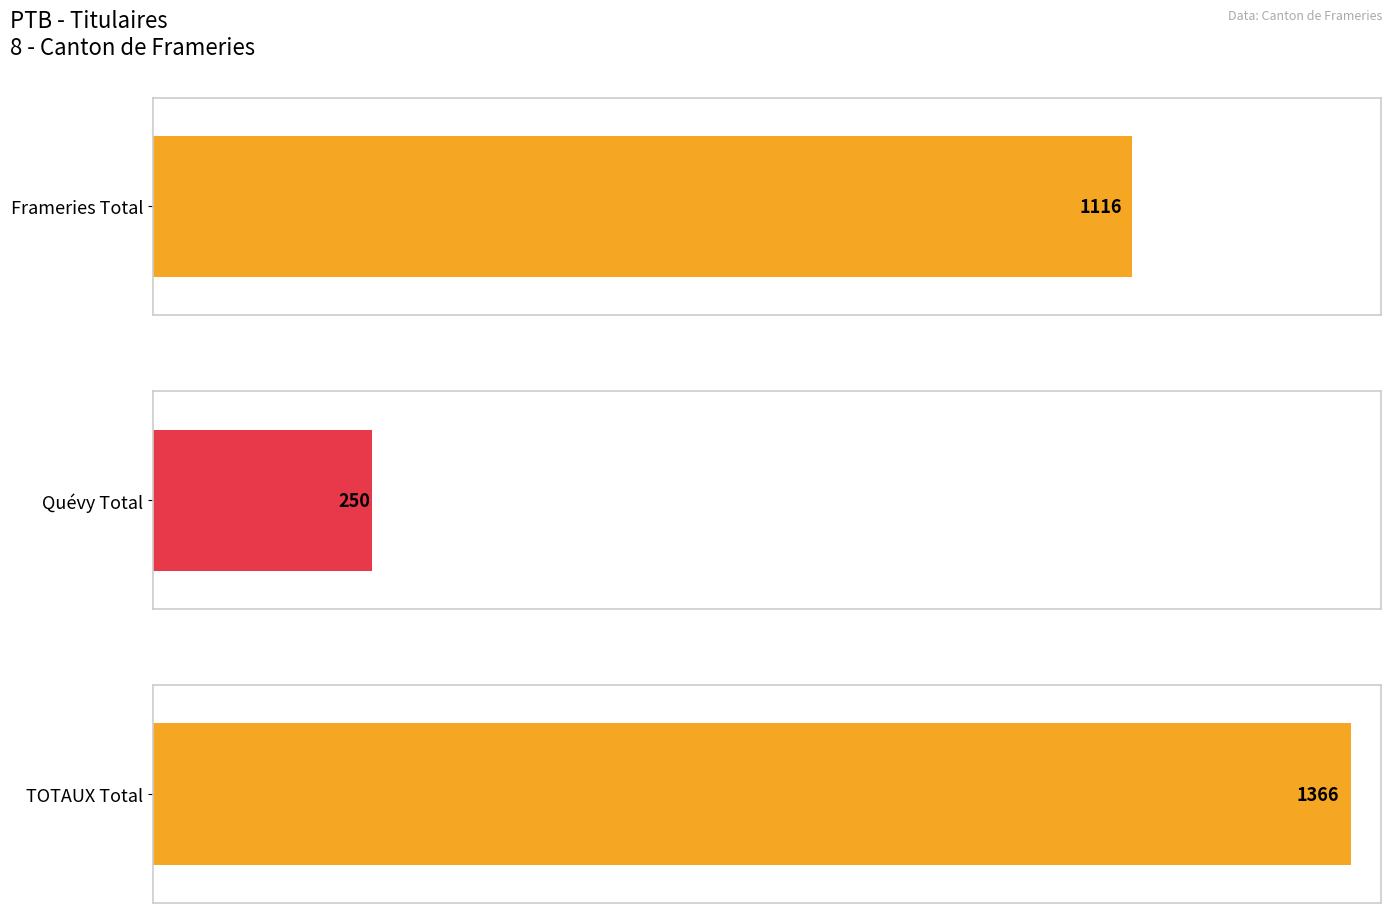

Which series has the widest spread of values?

TOTAUX